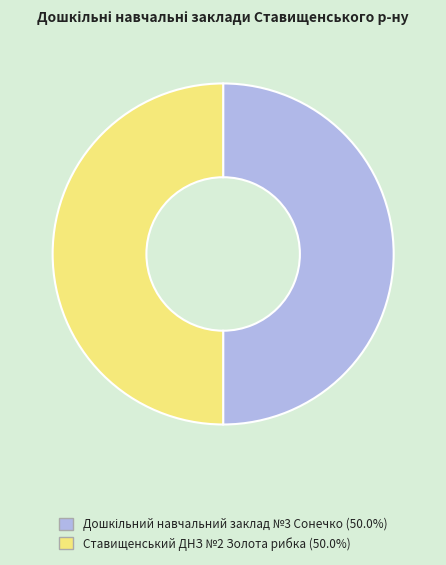

What percentage is the Ставищенський ДНЗ №2 Золота рибка slice, to the nearest percent?

50%